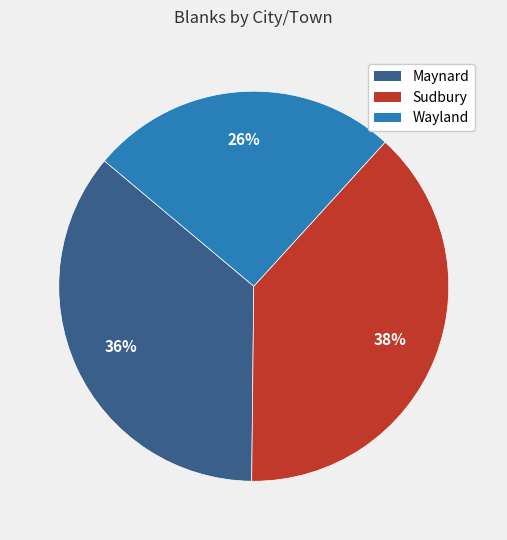

Which has a higher value, Maynard or Sudbury?

Sudbury